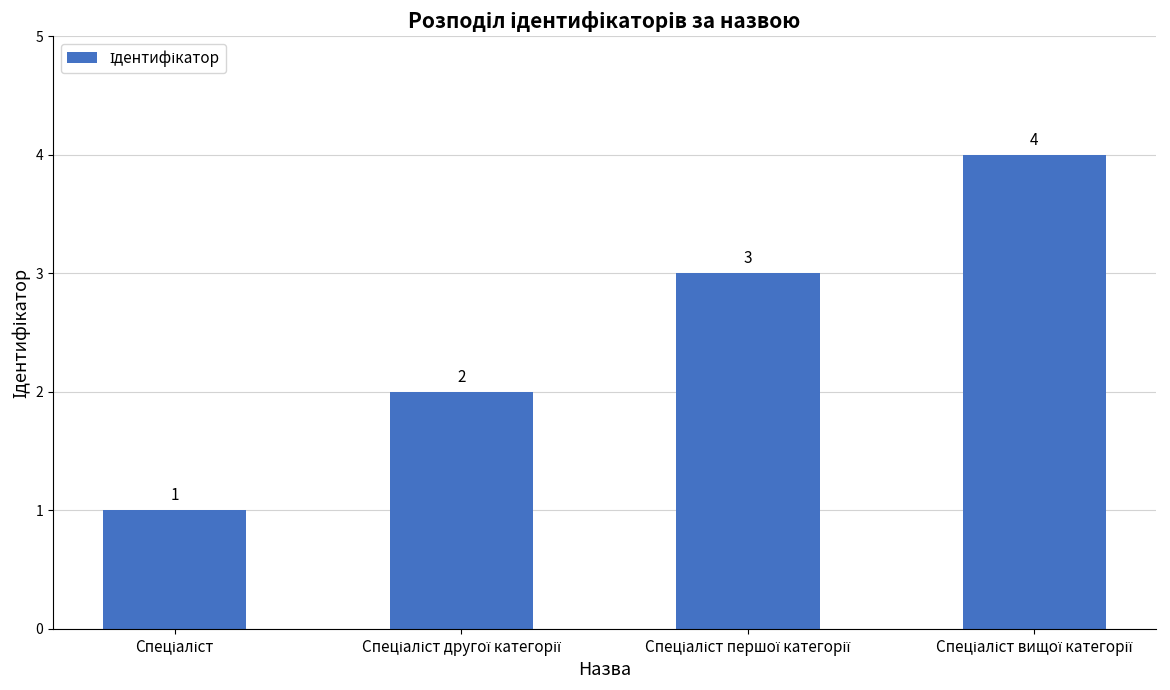

How many series are shown in this chart?

1